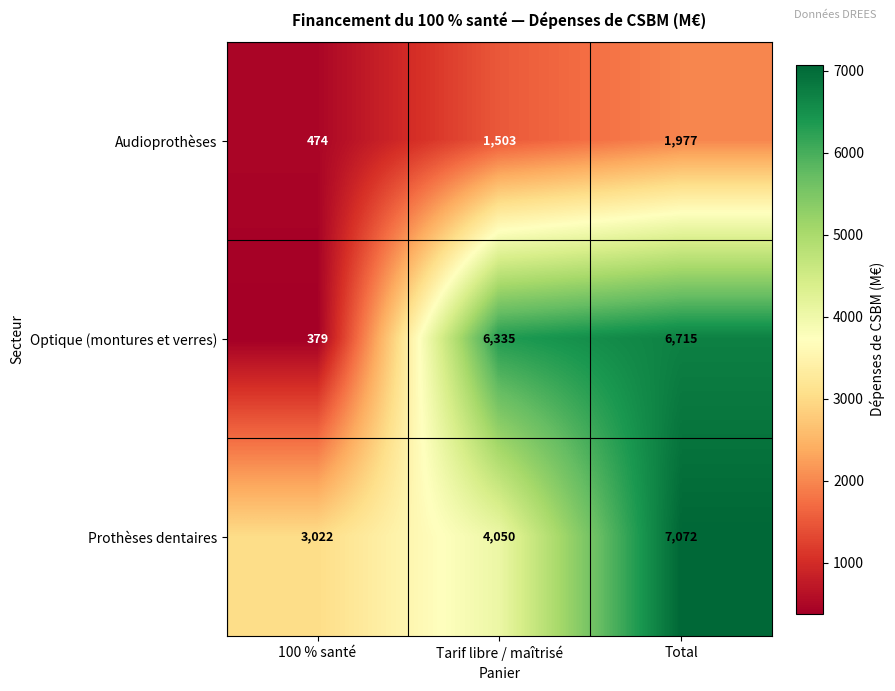

What is the difference between the highest and lowest values at Total?

5095